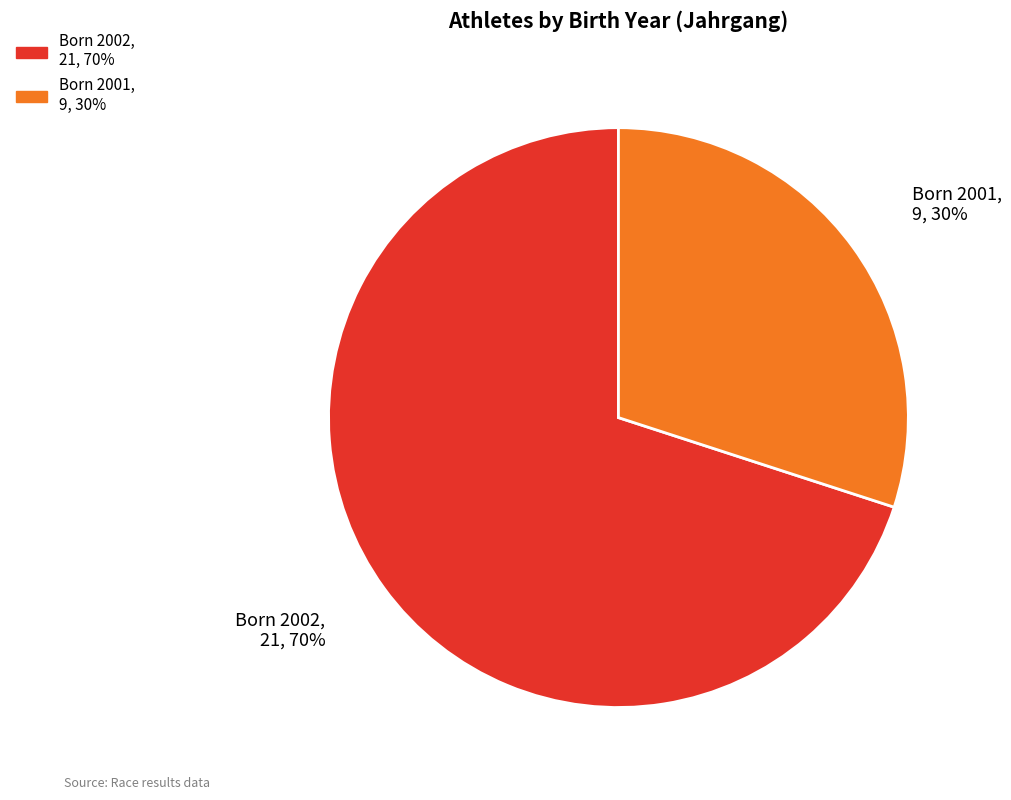

Does any single category account for the majority?

Yes